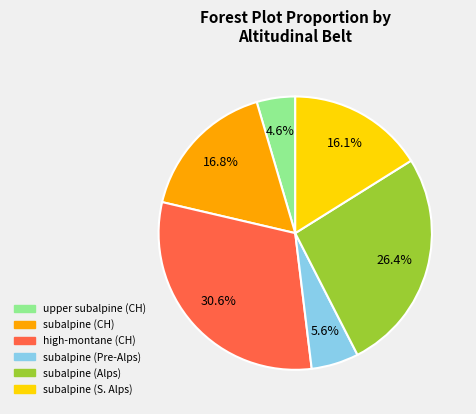

Which slice is the largest?

high-montane (CH)